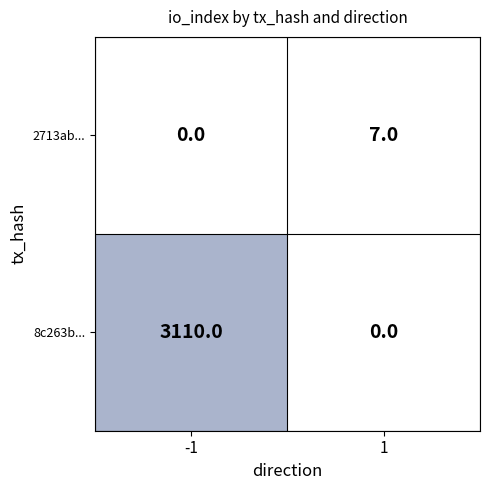

Reading left to right, extract all data points from this chart.

2713ab...: 0	7
8c263b...: 3110	0